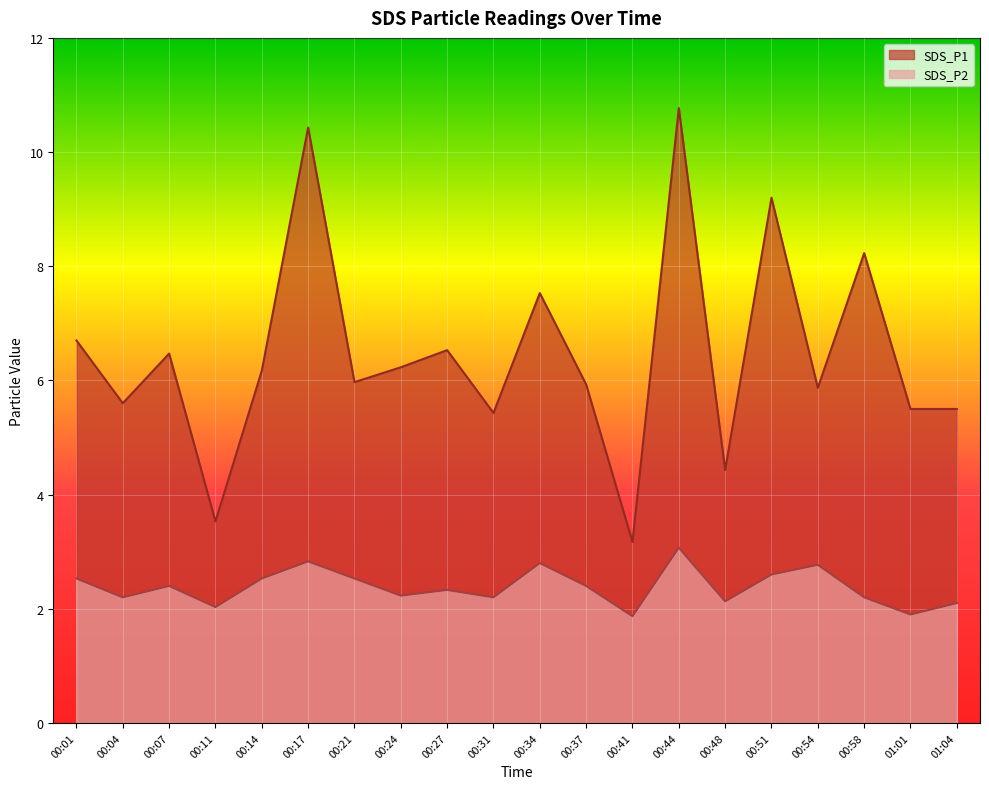

At which category does the chart reach its peak across all series?

00:44